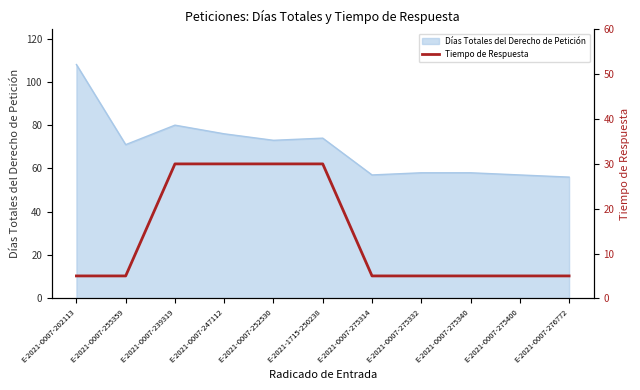

How many values are between 5 and 30?

11